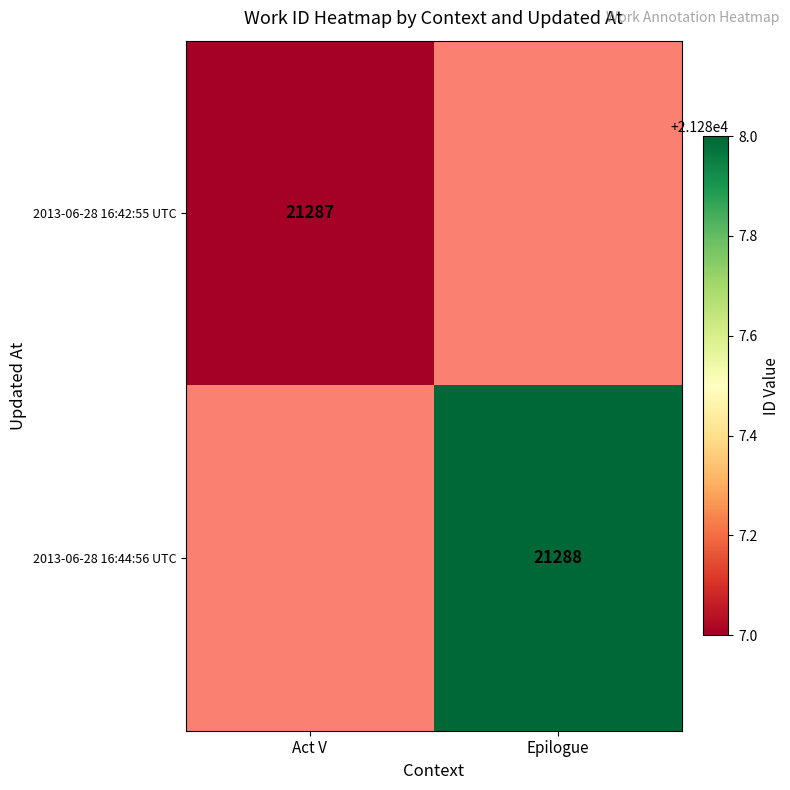

The 2013-06-28 16:42:55 UTC series shows 30189 at Act V. True or false?

False